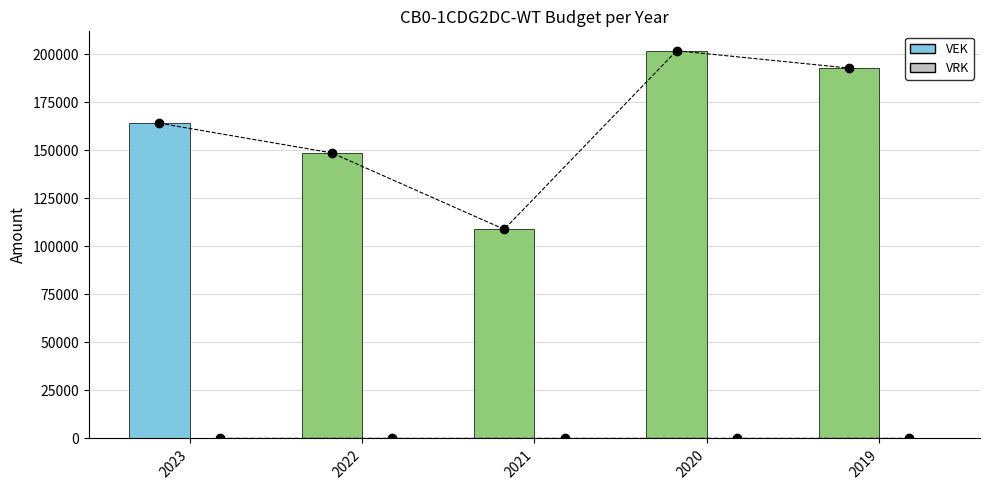

How many bars are there in total?

5